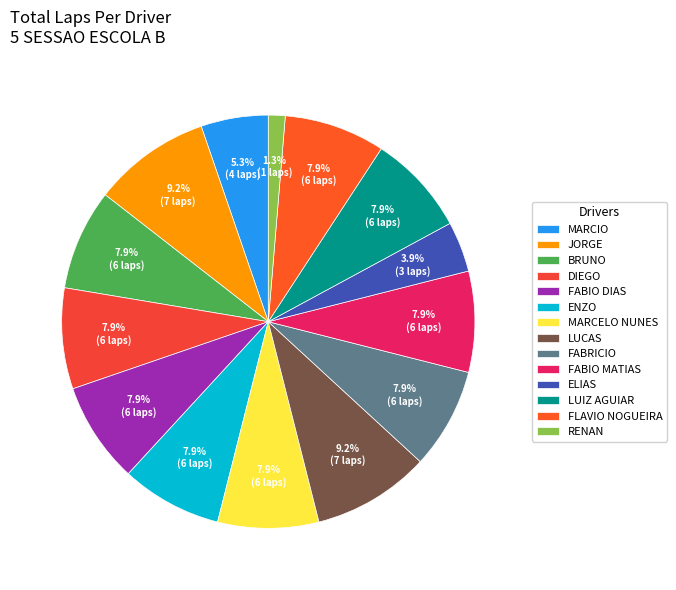

To the nearest percent, what portion does LUIZ AGUIAR represent?

8%